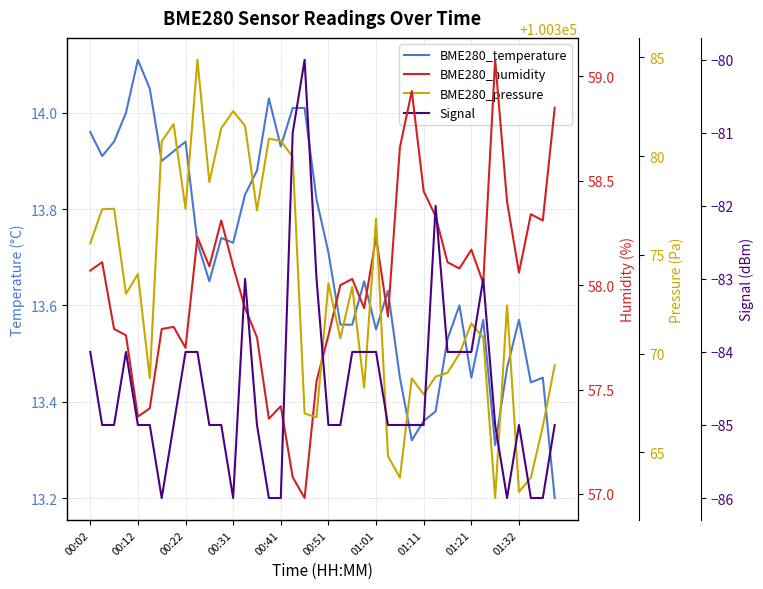

What is the total value across all series at 01:11?

100354.8